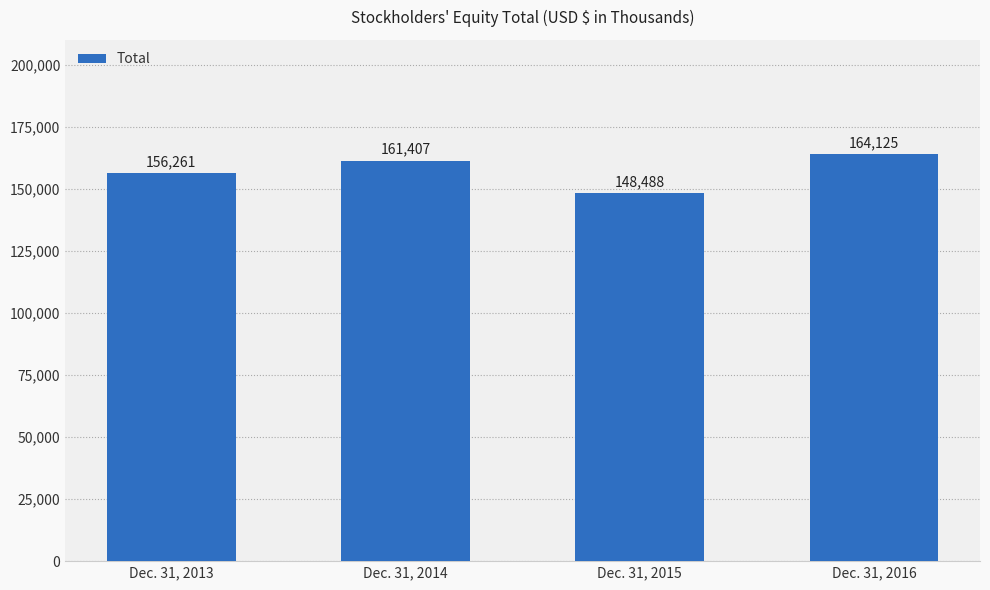

Rank the categories by value from highest to lowest.

Dec. 31, 2016, Dec. 31, 2014, Dec. 31, 2013, Dec. 31, 2015